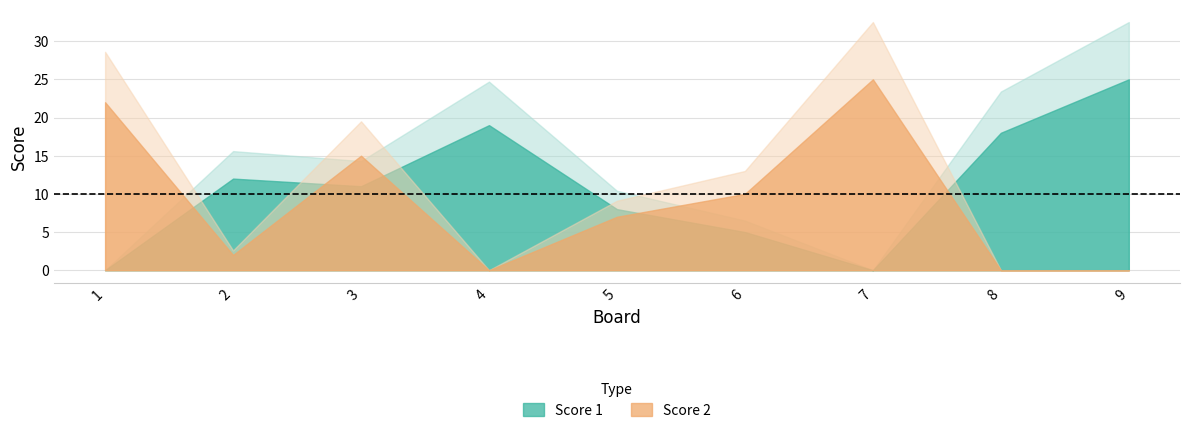

After their last crossing, which series has the higher values: Score 2 or Score 1?

Score 1